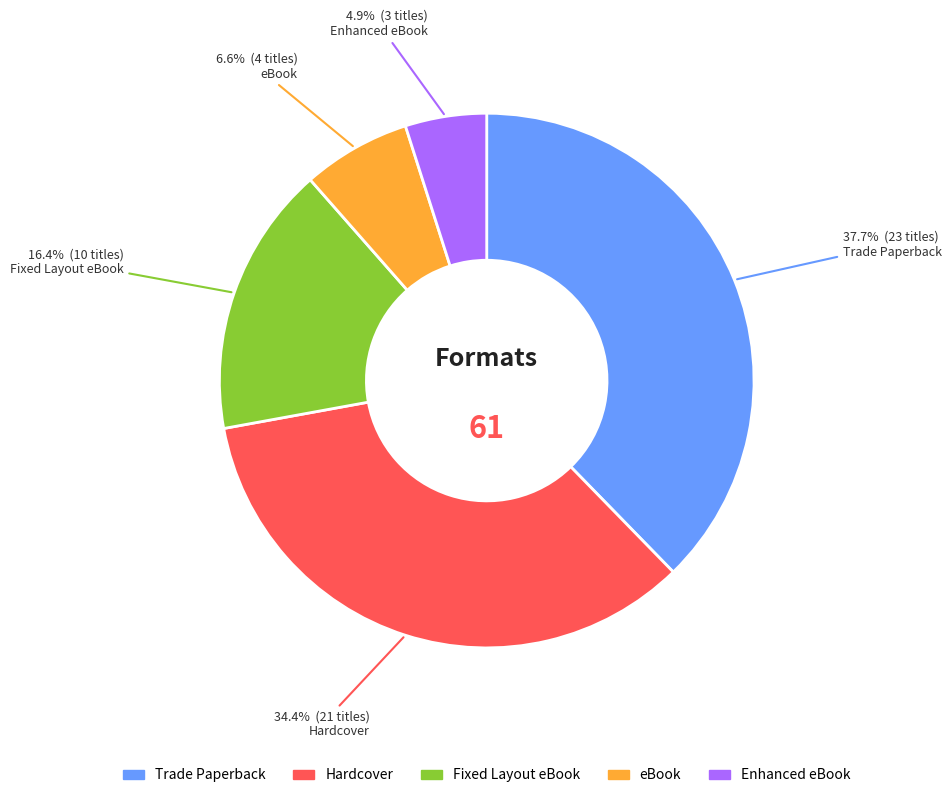

What portion of the pie excludes eBook?

93.4%